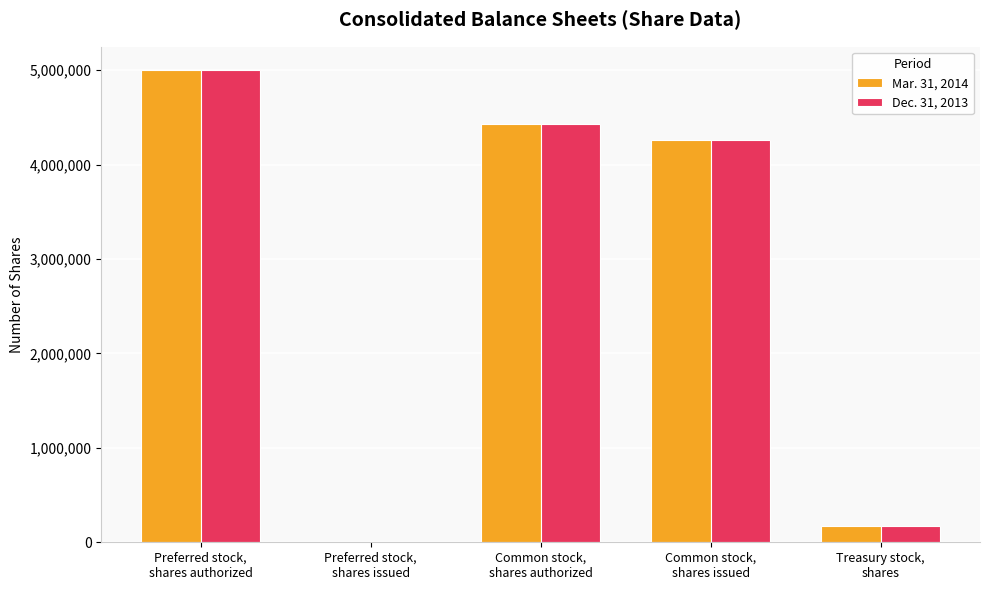

The value of Dec. 31, 2013 at Preferred stock,
shares authorized is 5000000. True or false?

True